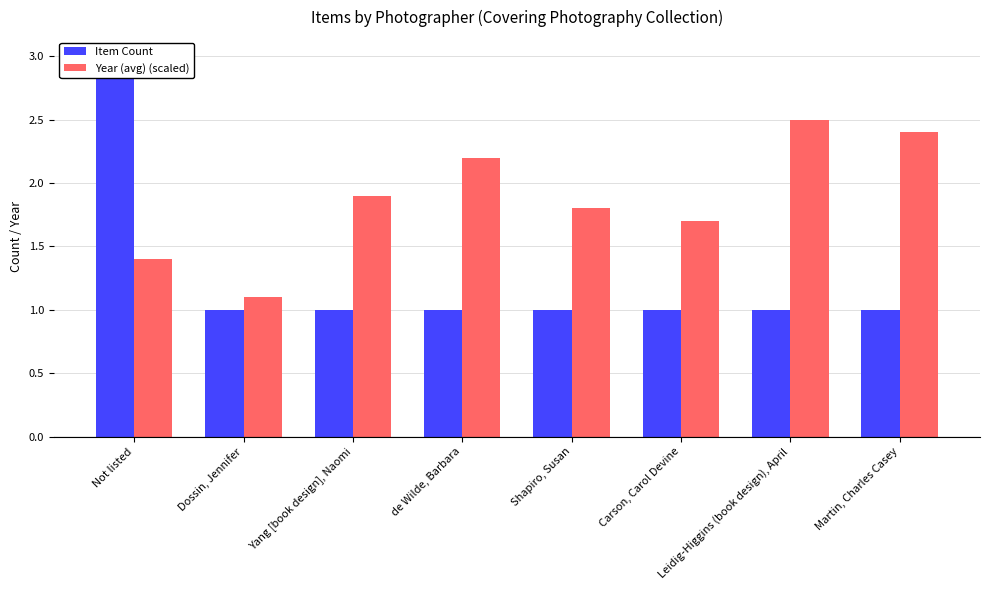

What position from the left is Not listed?

1